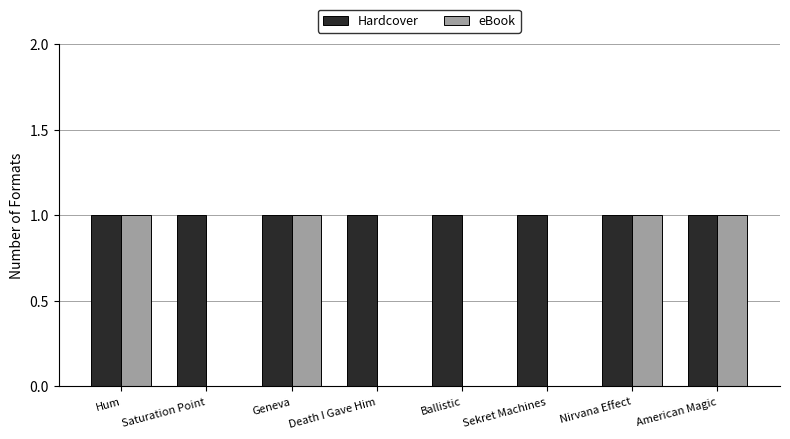

Does the chart contain stacked bars?

No